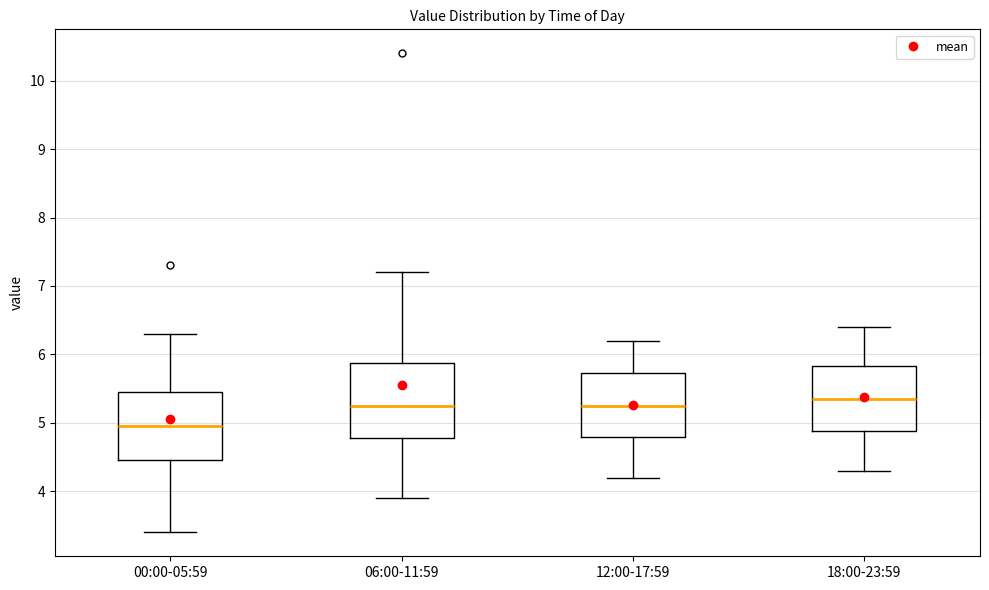

Which box has the lowest median line?

00:00-05:59